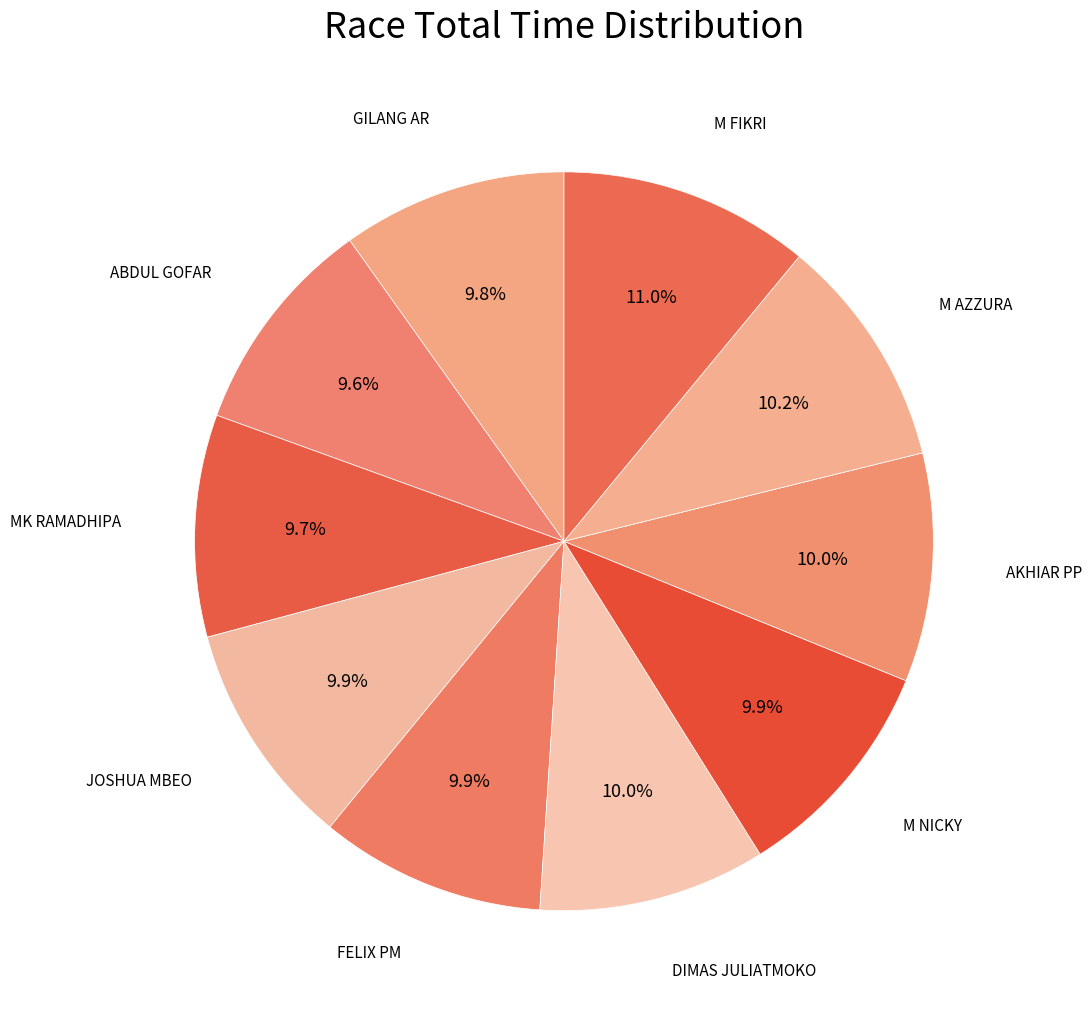

To the nearest percent, what is the average slice percentage?

10%